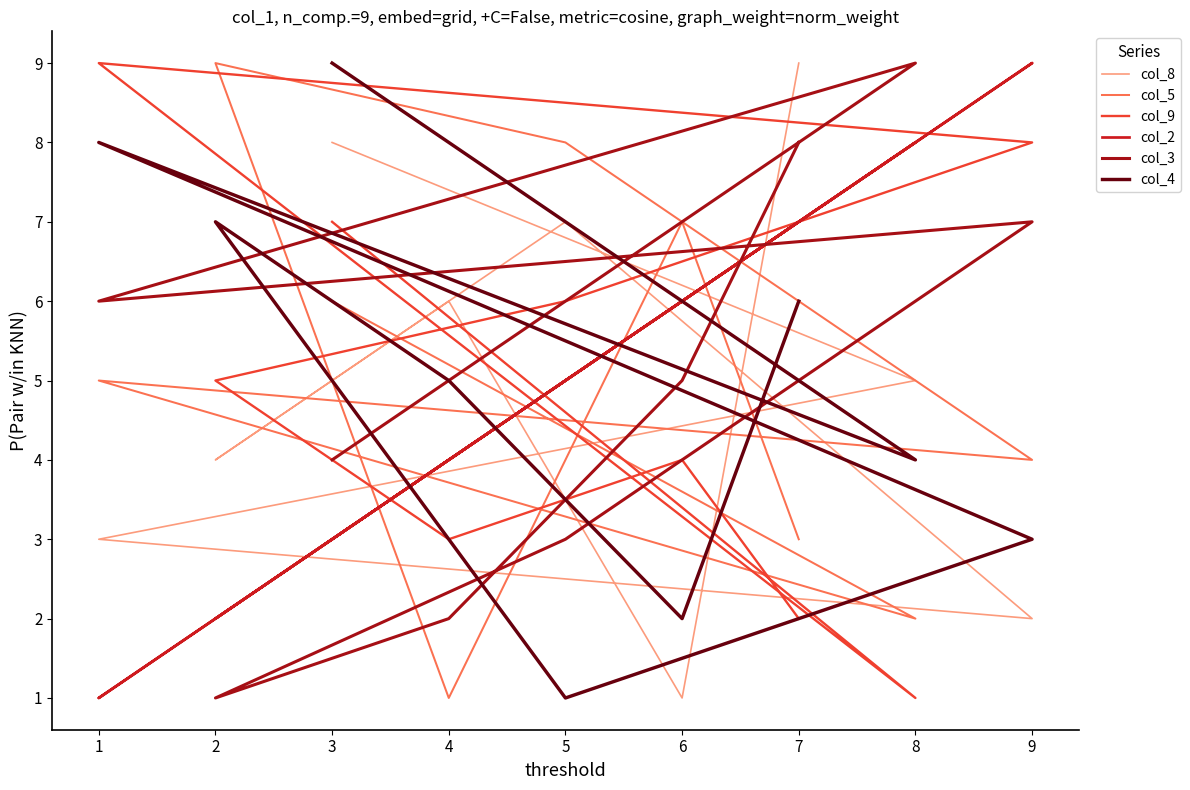

Which series has the largest total across all categories?

col_8